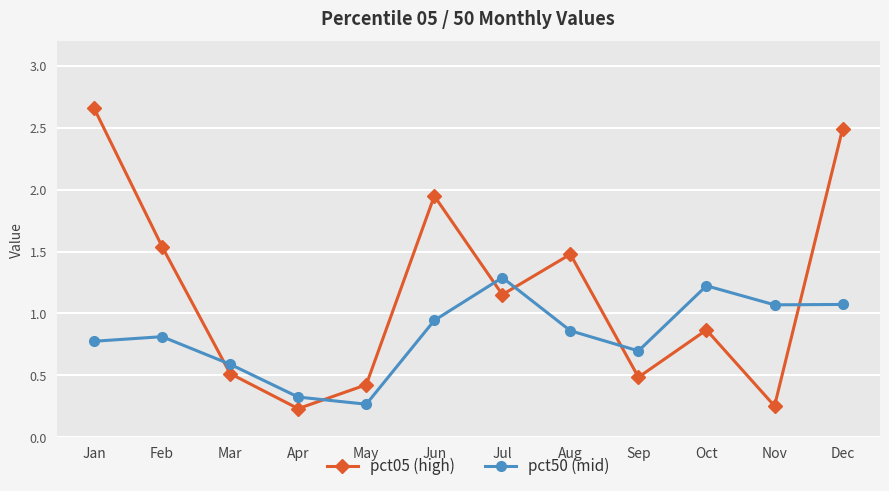

At how many categories does at least one series exceed 0?

12